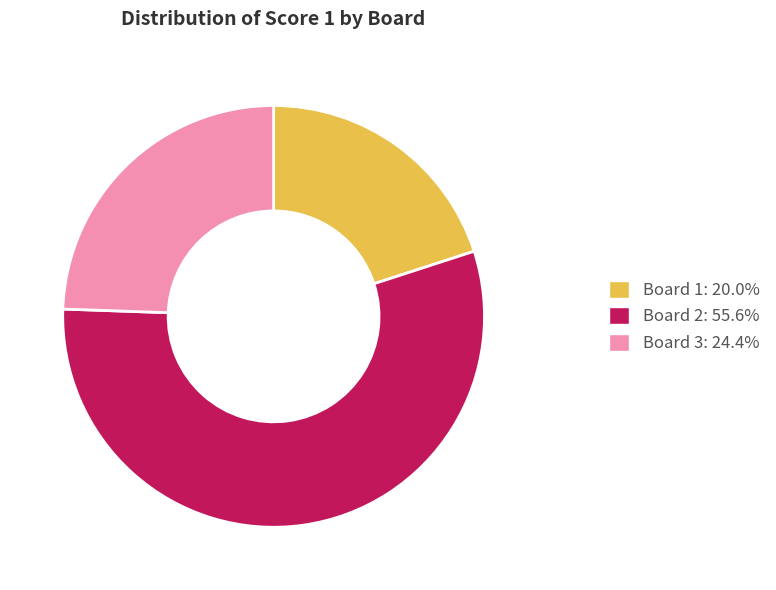

Do Board 3: 24.4% and Board 2: 55.6% together represent more than half of the pie?

Yes